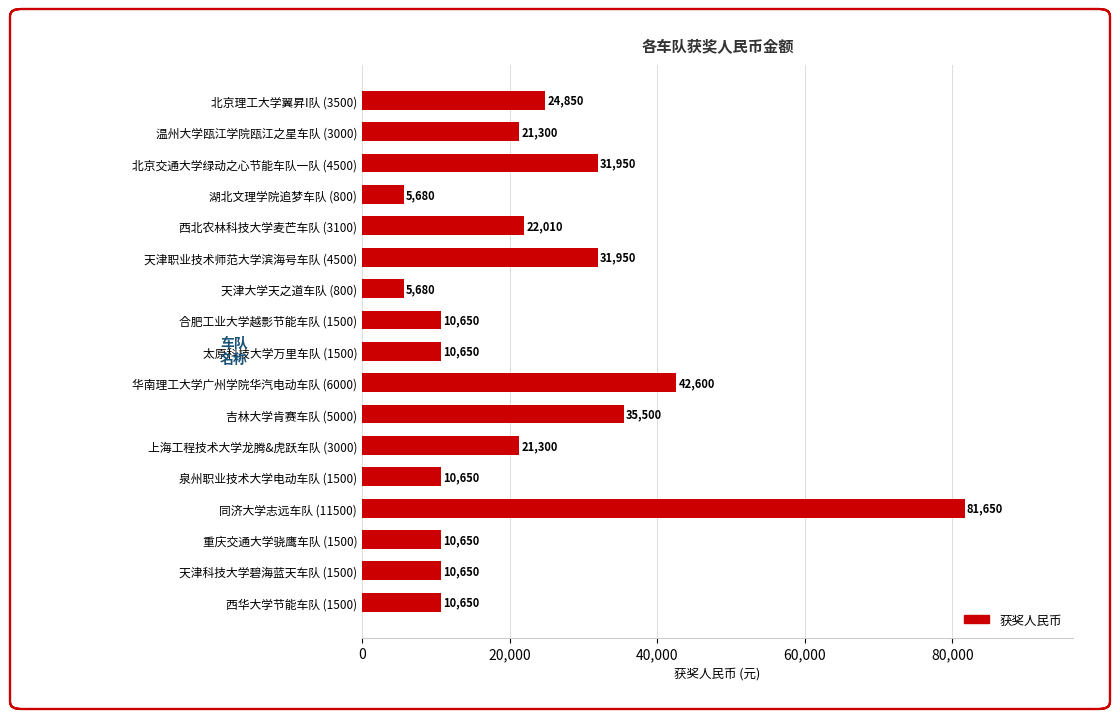

What is the ratio of the value at 上海工程技术大学龙腾&虎跃车队 (3000) to the value at 西北农林科技大学麦芒车队 (3100)?

1.0